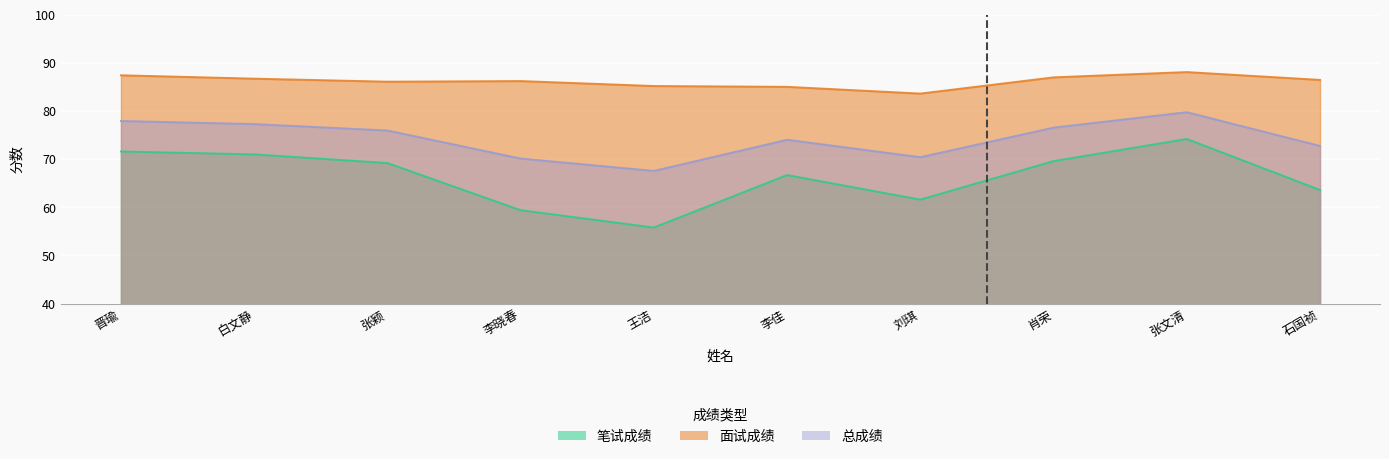

Count the number of categories in the chart.

10